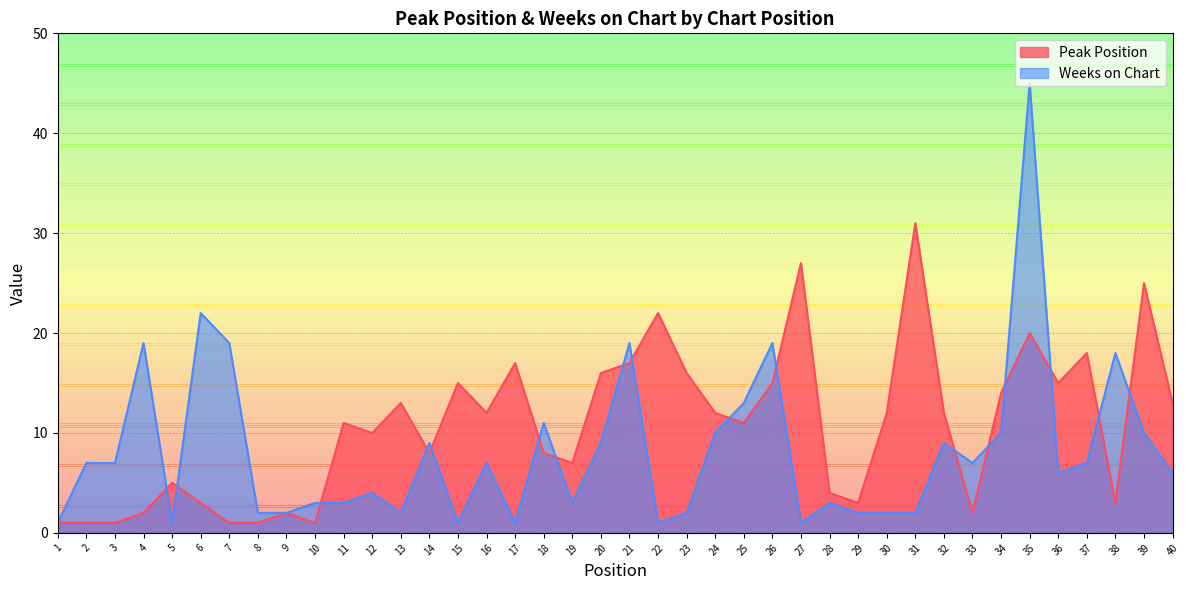

At which category does Weeks on Chart reach its first local peak?

4